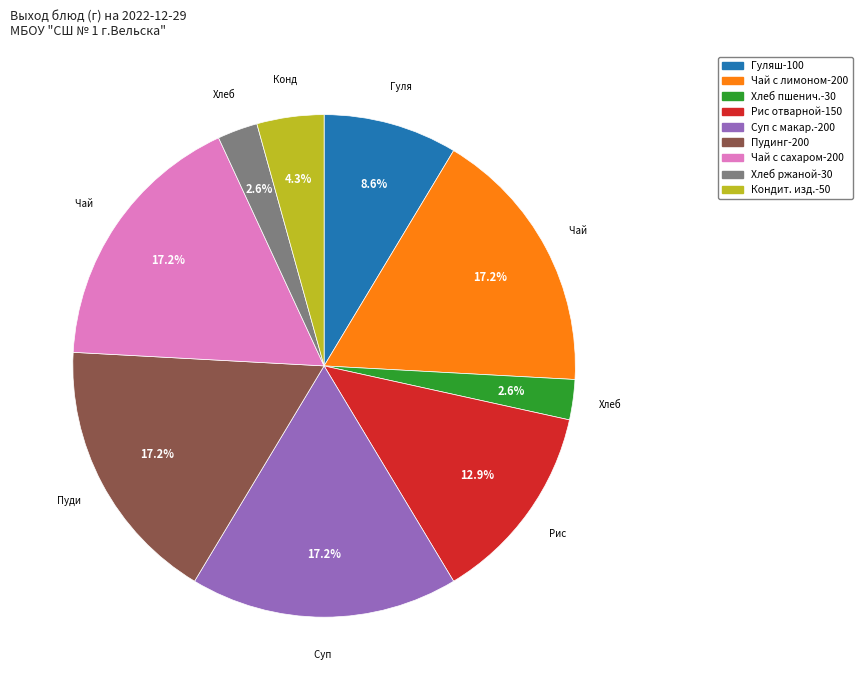

Does any single category account for the majority?

No